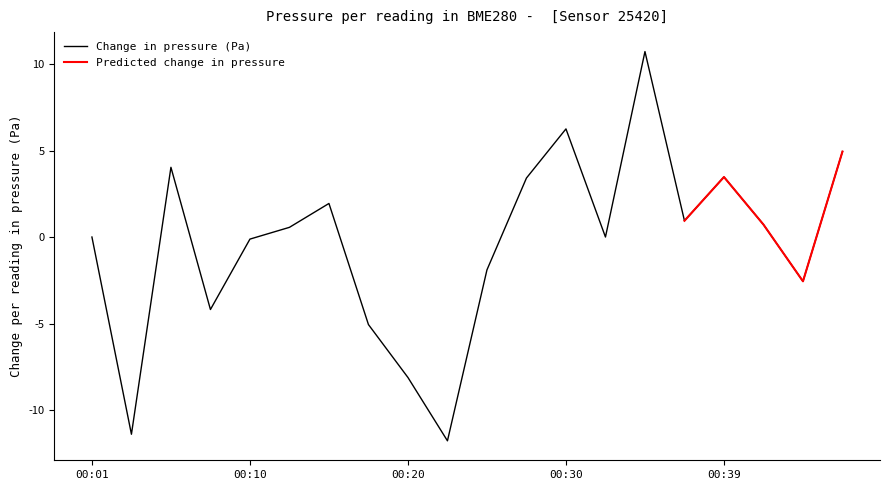

What is the maximum value shown in the chart?

10.7